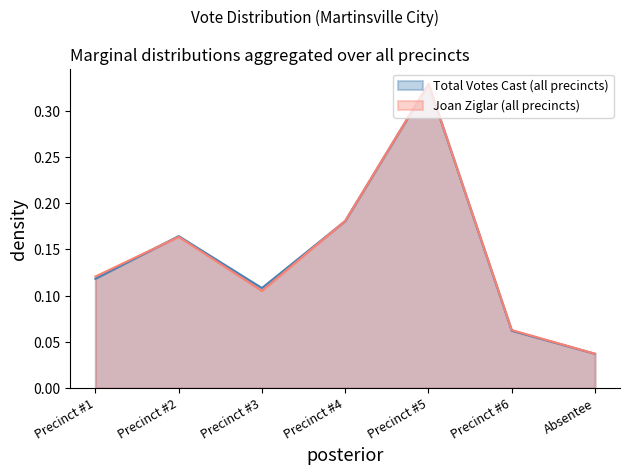

How many interior local valleys does the Joan Ziglar series have?

1